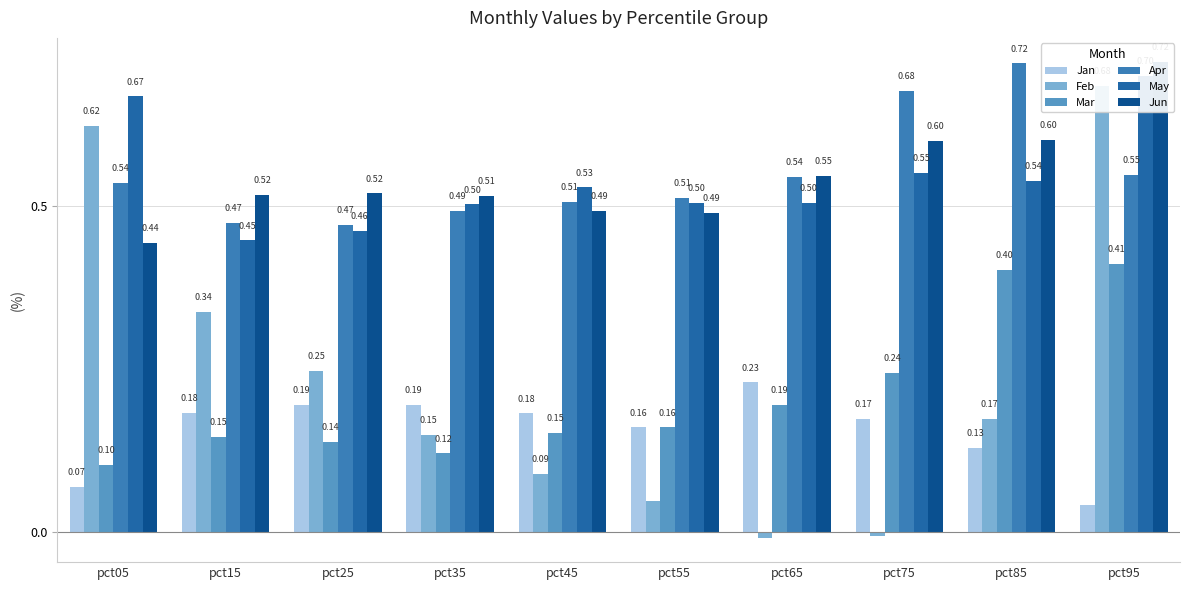

What is the value of the Apr bar at the 4th from the left?

0.5